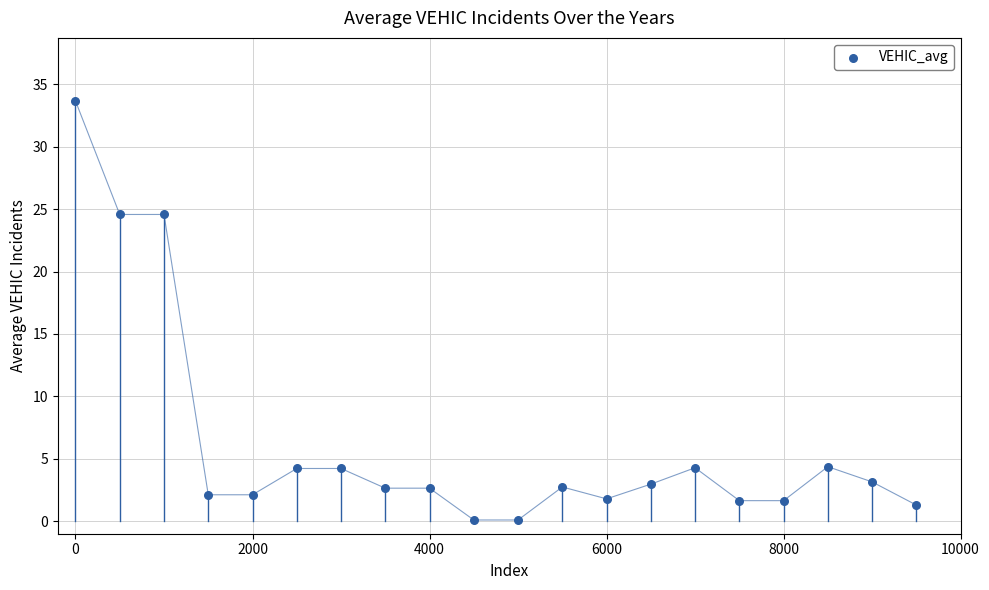

What is the range of X values (max minus min)?

9500.0